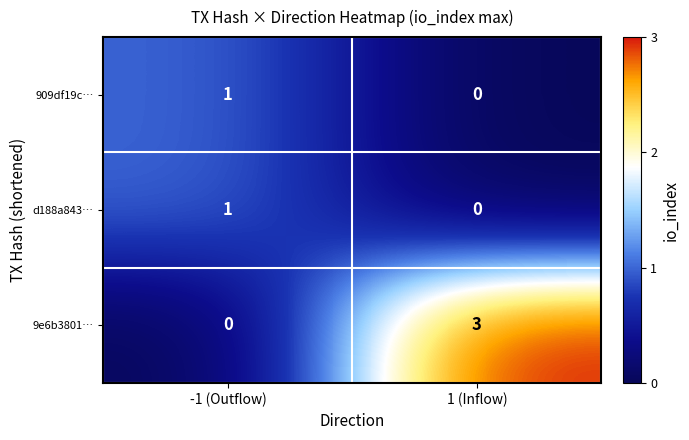

The 9e6b3801… series shows 0 at -1 (Outflow). True or false?

True